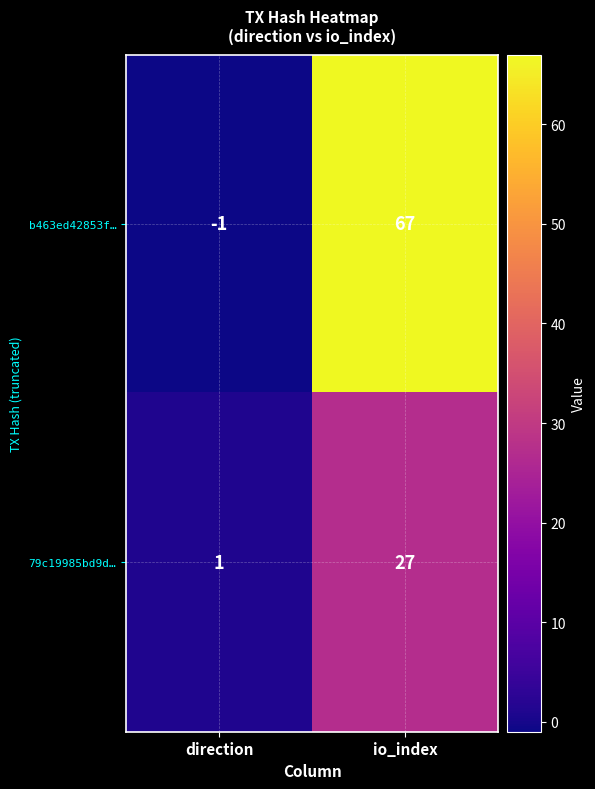

How many series are shown in this chart?

2